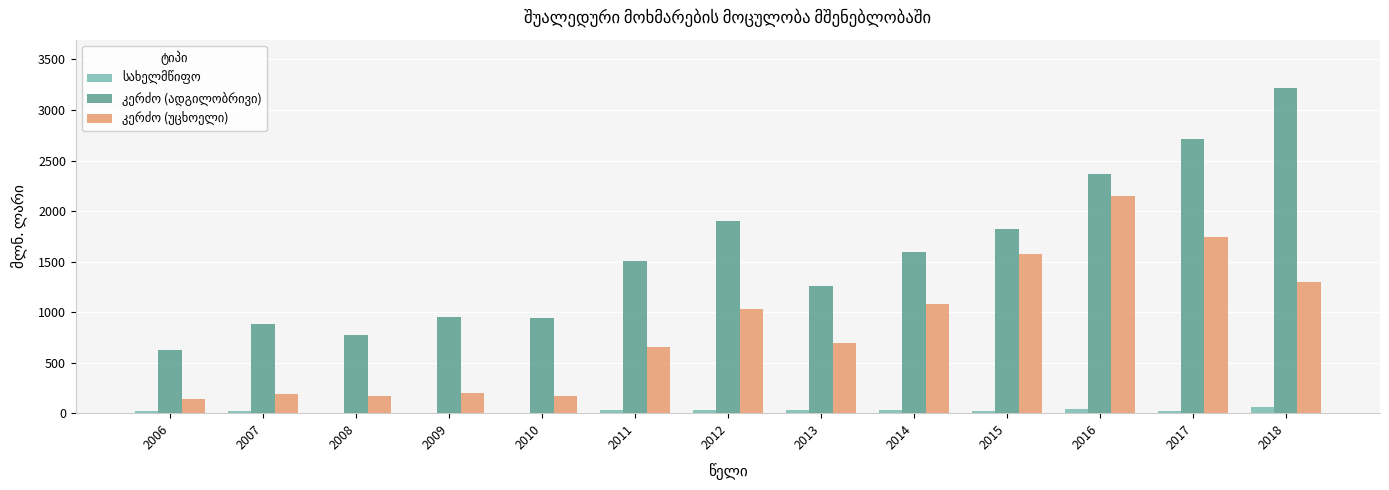

Which category has the highest value across all series?

2018